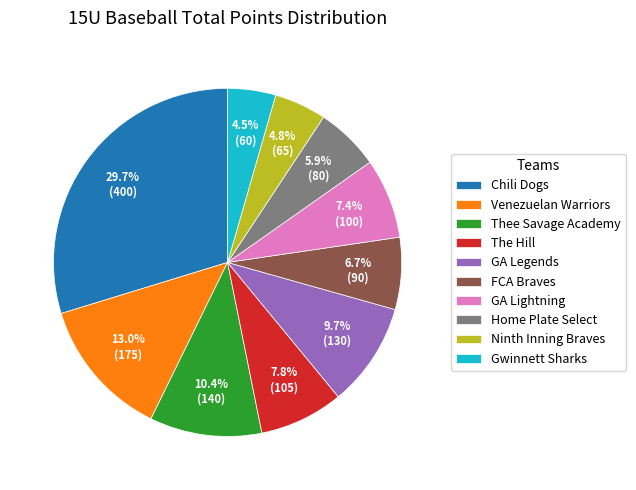

Which category has the biggest portion of the pie?

Chili Dogs